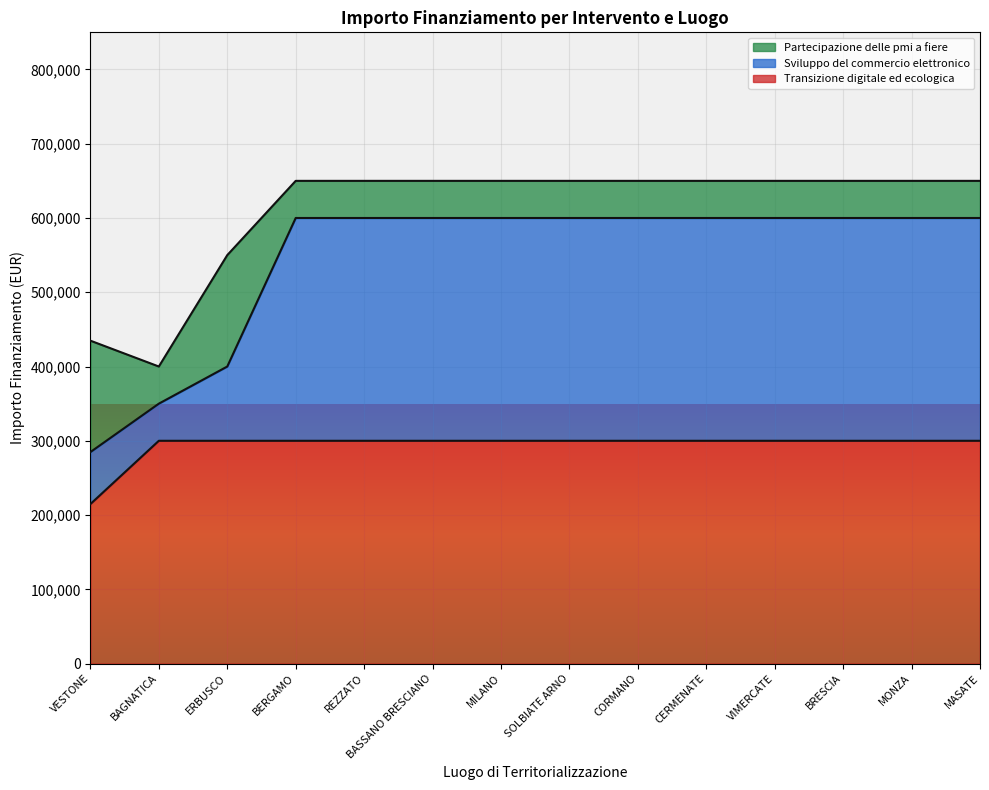

What is the minimum value for Transizione digitale ed ecologica?

214800